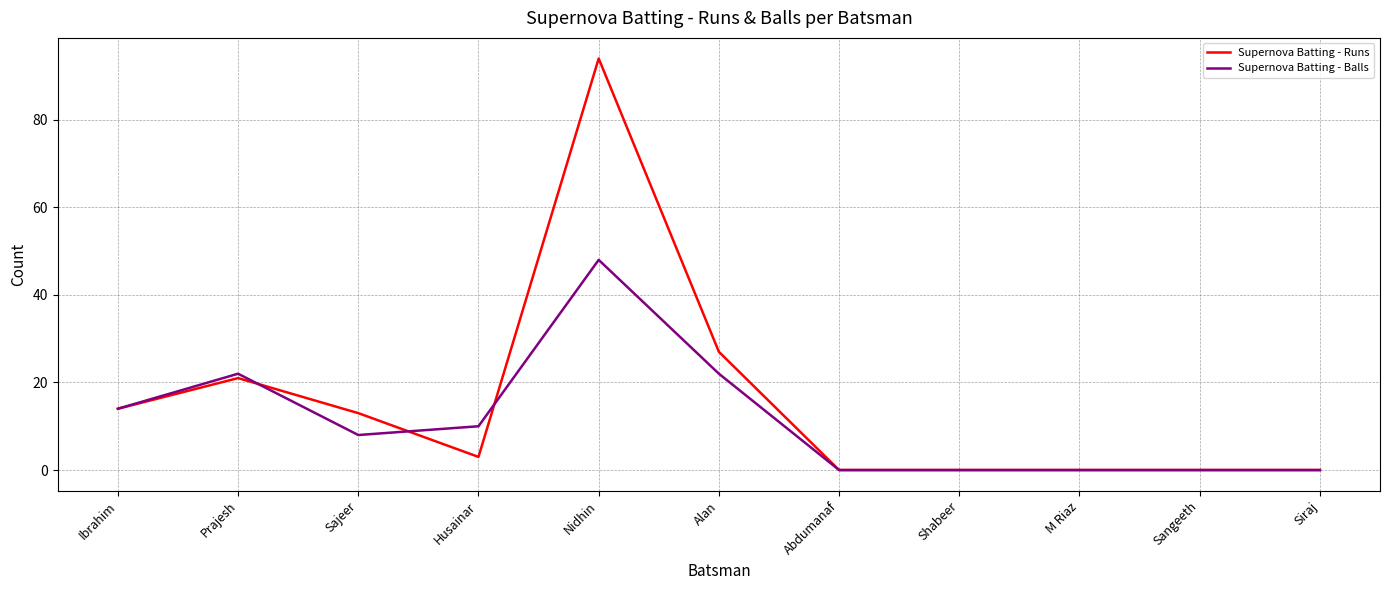

Is it true that Supernova Batting - Runs equals 15 at Alan?

False